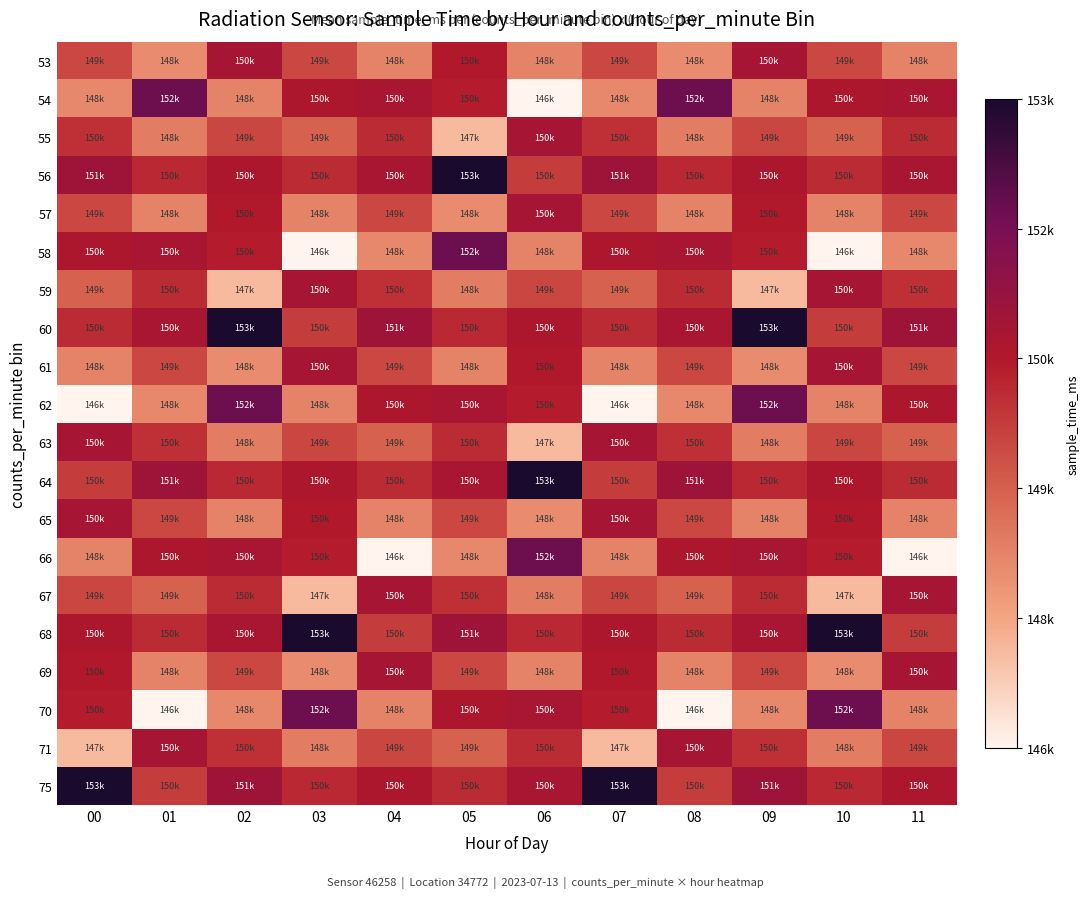

Rank the series by their maximum value, from highest to lowest.

56, 60, 64, 68, 75, 54, 58, 62, 66, 70, 55, 59, 63, 67, 71, 53, 57, 61, 65, 69